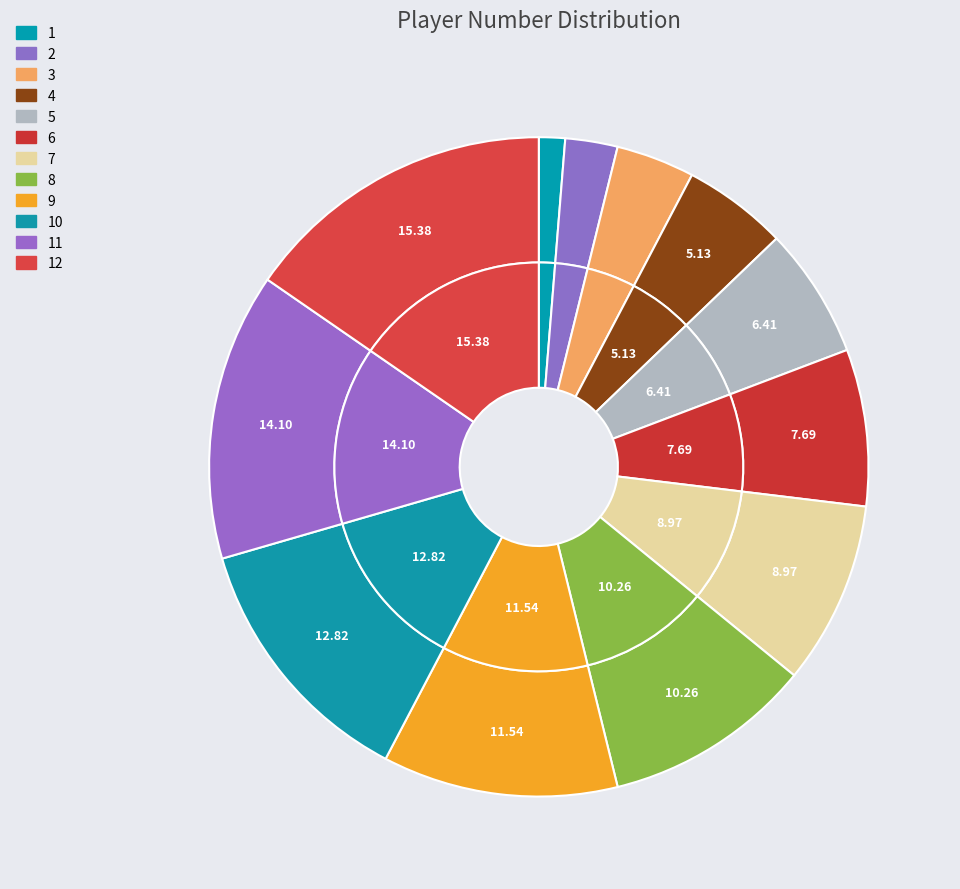

How much of the chart is everything except 8?

89.7%